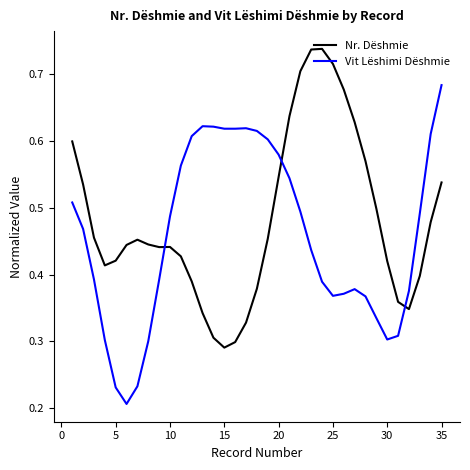

Rank the series by their maximum value, from lowest to highest.

Vit Lëshimi Dëshmie, Nr. Dëshmie